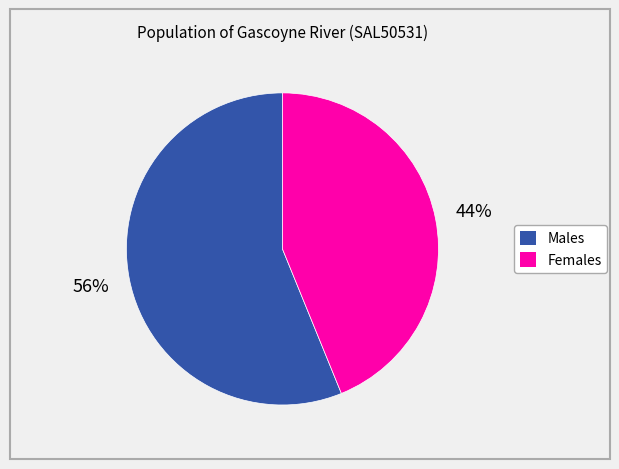

True or false: Females accounts for 55% of the total.

False